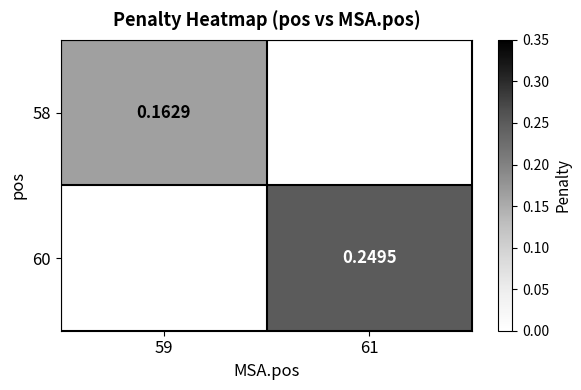

Is the value of 58 at 61 greater than the value of 60 at 61?

No